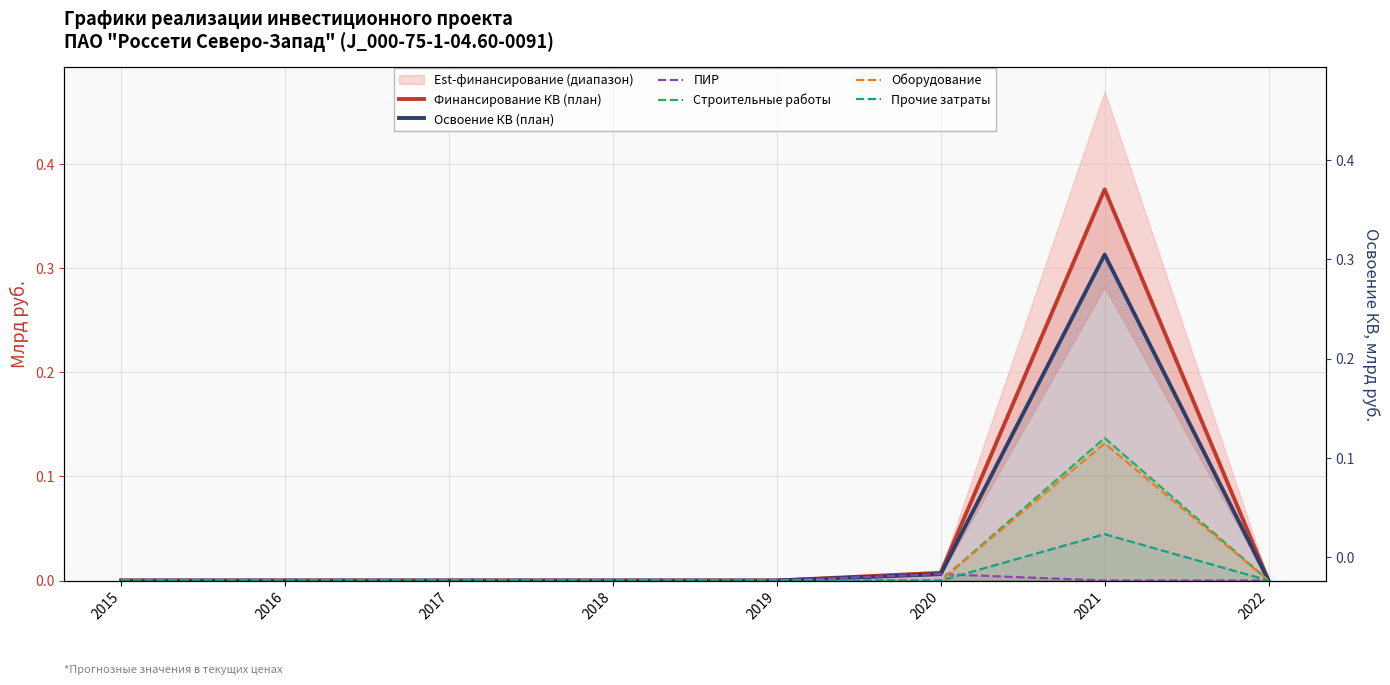

What is the difference between the maximum and minimum values in the Строительные работы series?

0.1